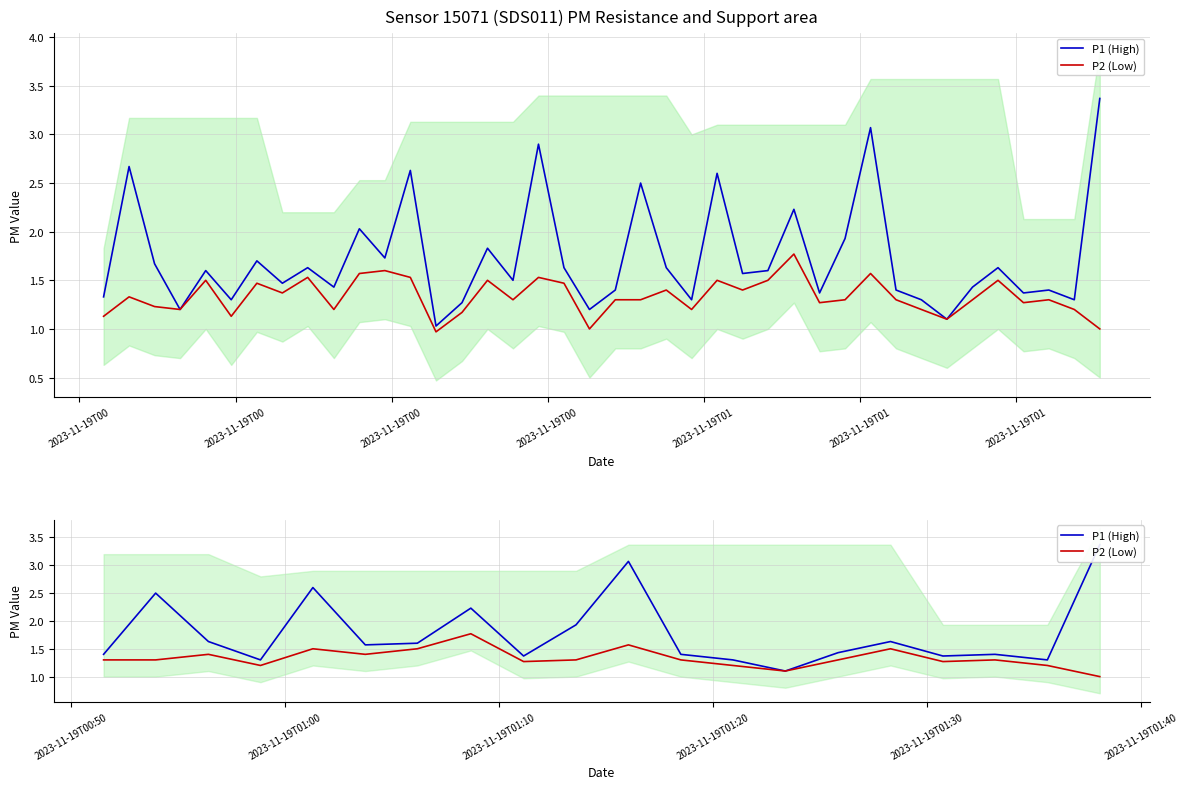

What is the label of the 19th point from the right?

2023-11-19T00